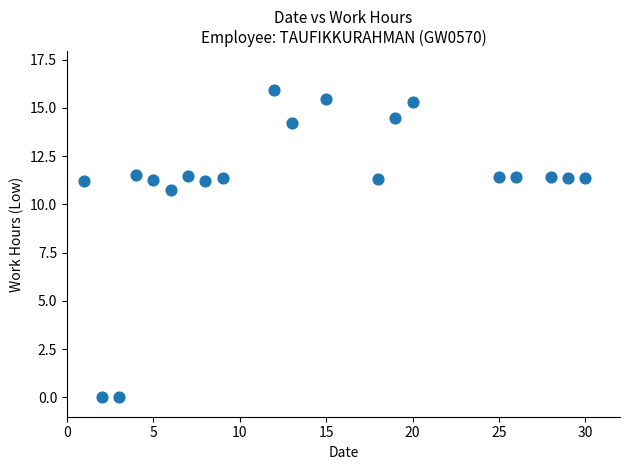

What Y value in the scatter plot is closest to 7?

10.8